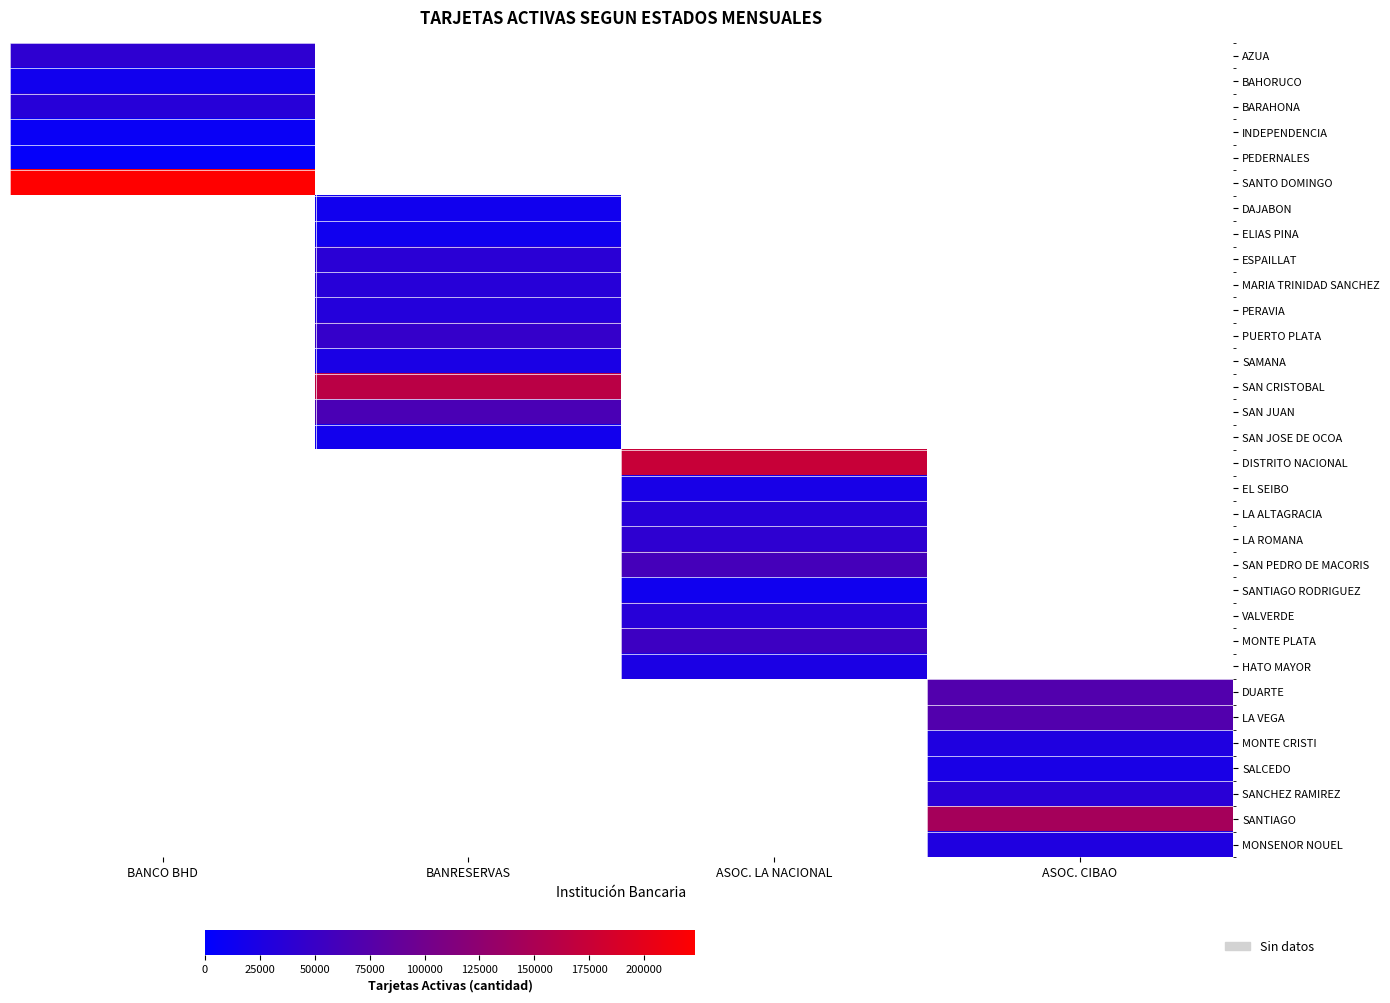

What is the minimum value shown in the chart?

4833.0